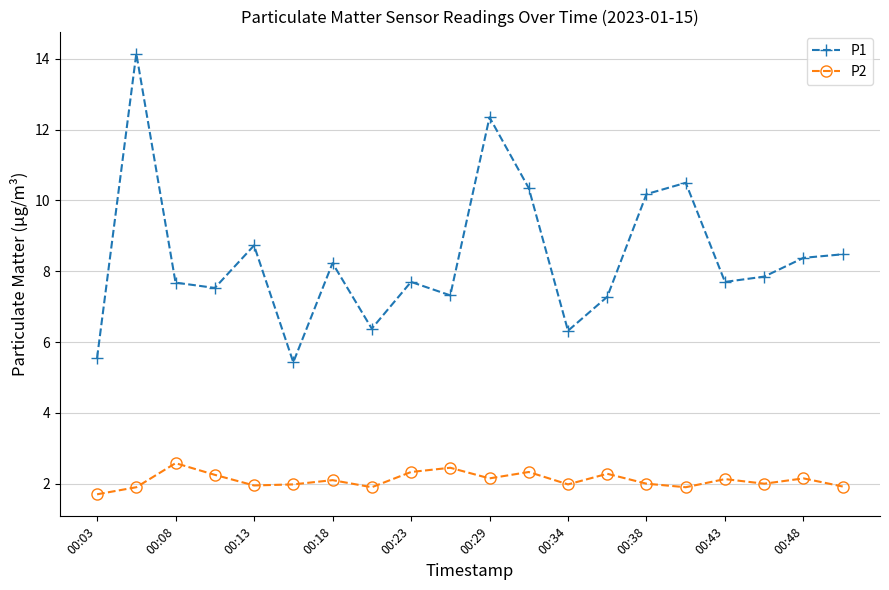

What is the highest value of the P1 series?

14.2